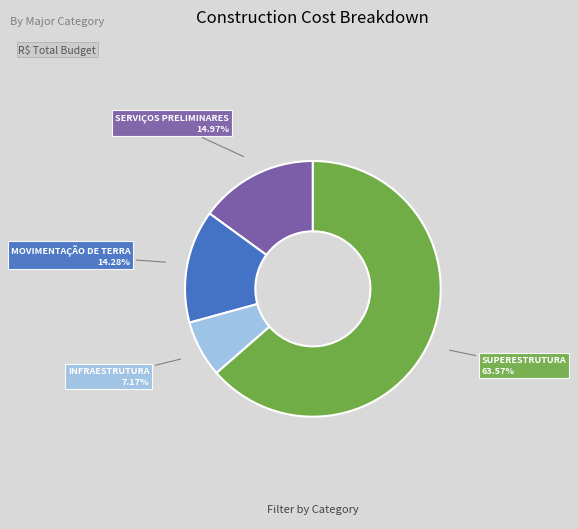

Count the number of slices in the pie.

4